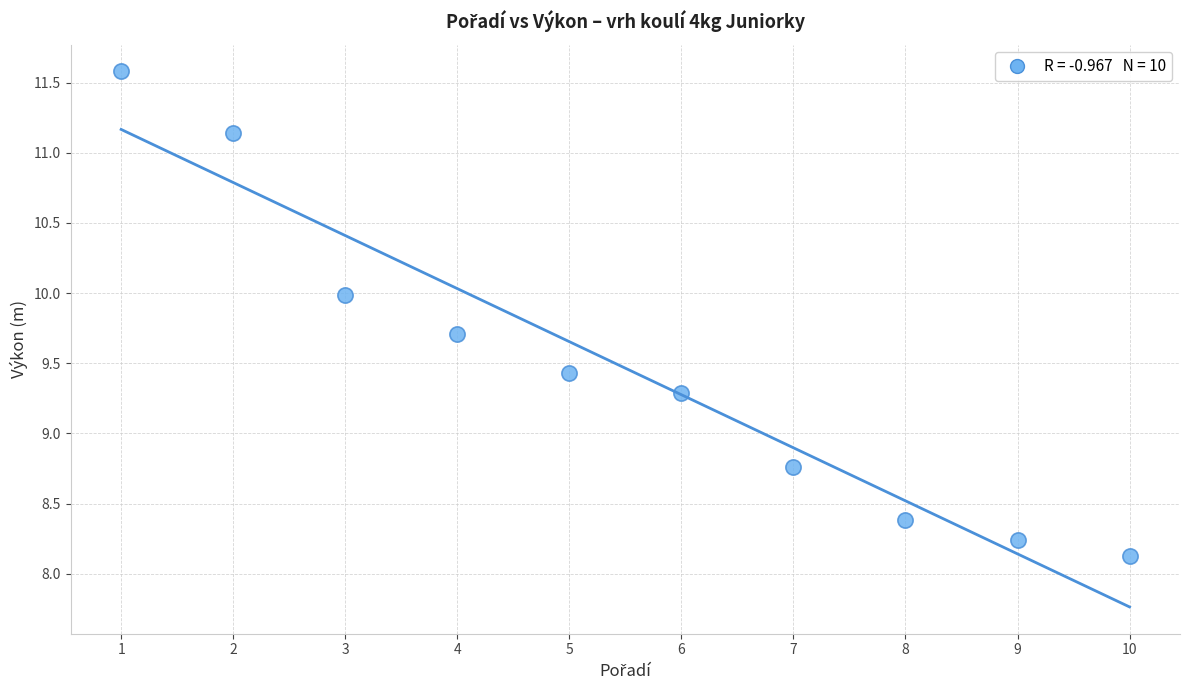

What is the range of X values (max minus min)?

9.0